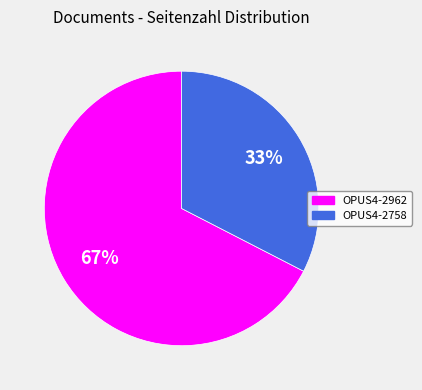

Between OPUS4-2962 and OPUS4-2758, which is larger?

OPUS4-2962